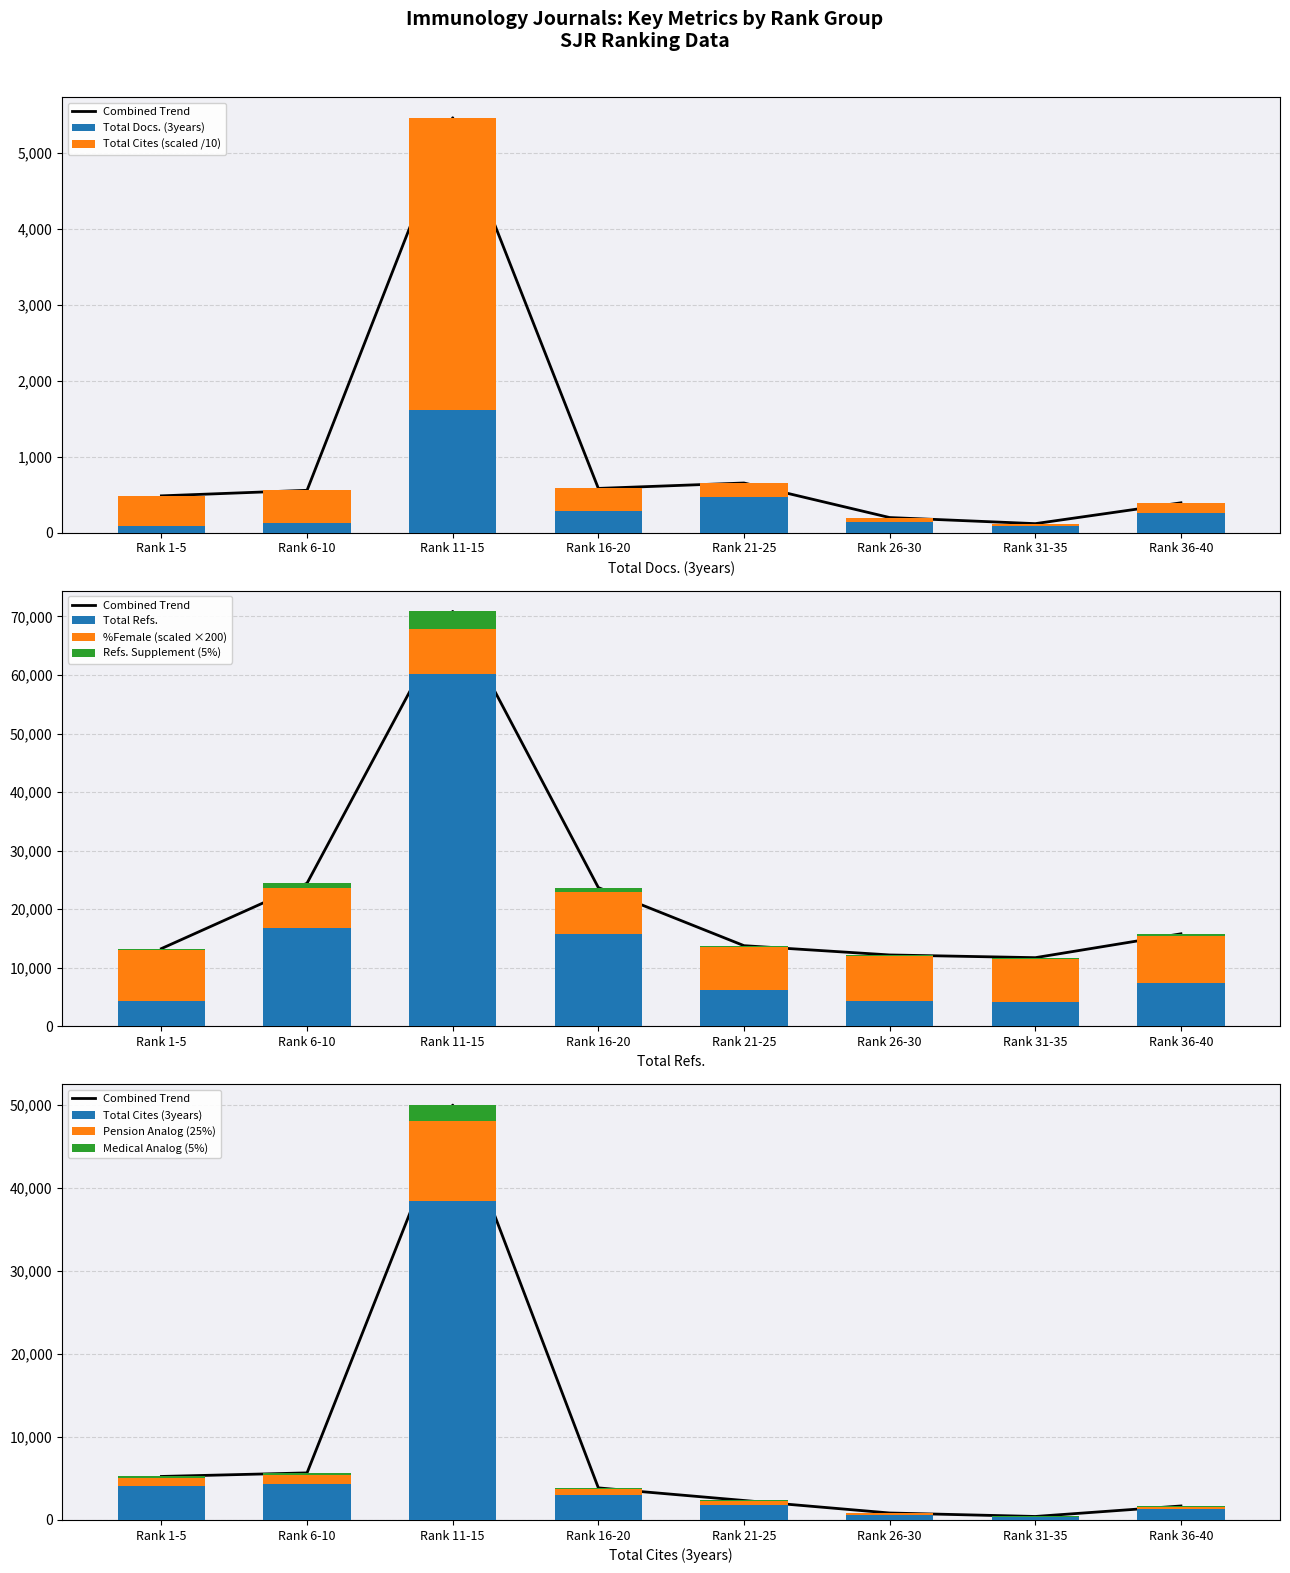

Is it true that Total Docs. (3years) equals 81.0 at Rank 1-5?

True